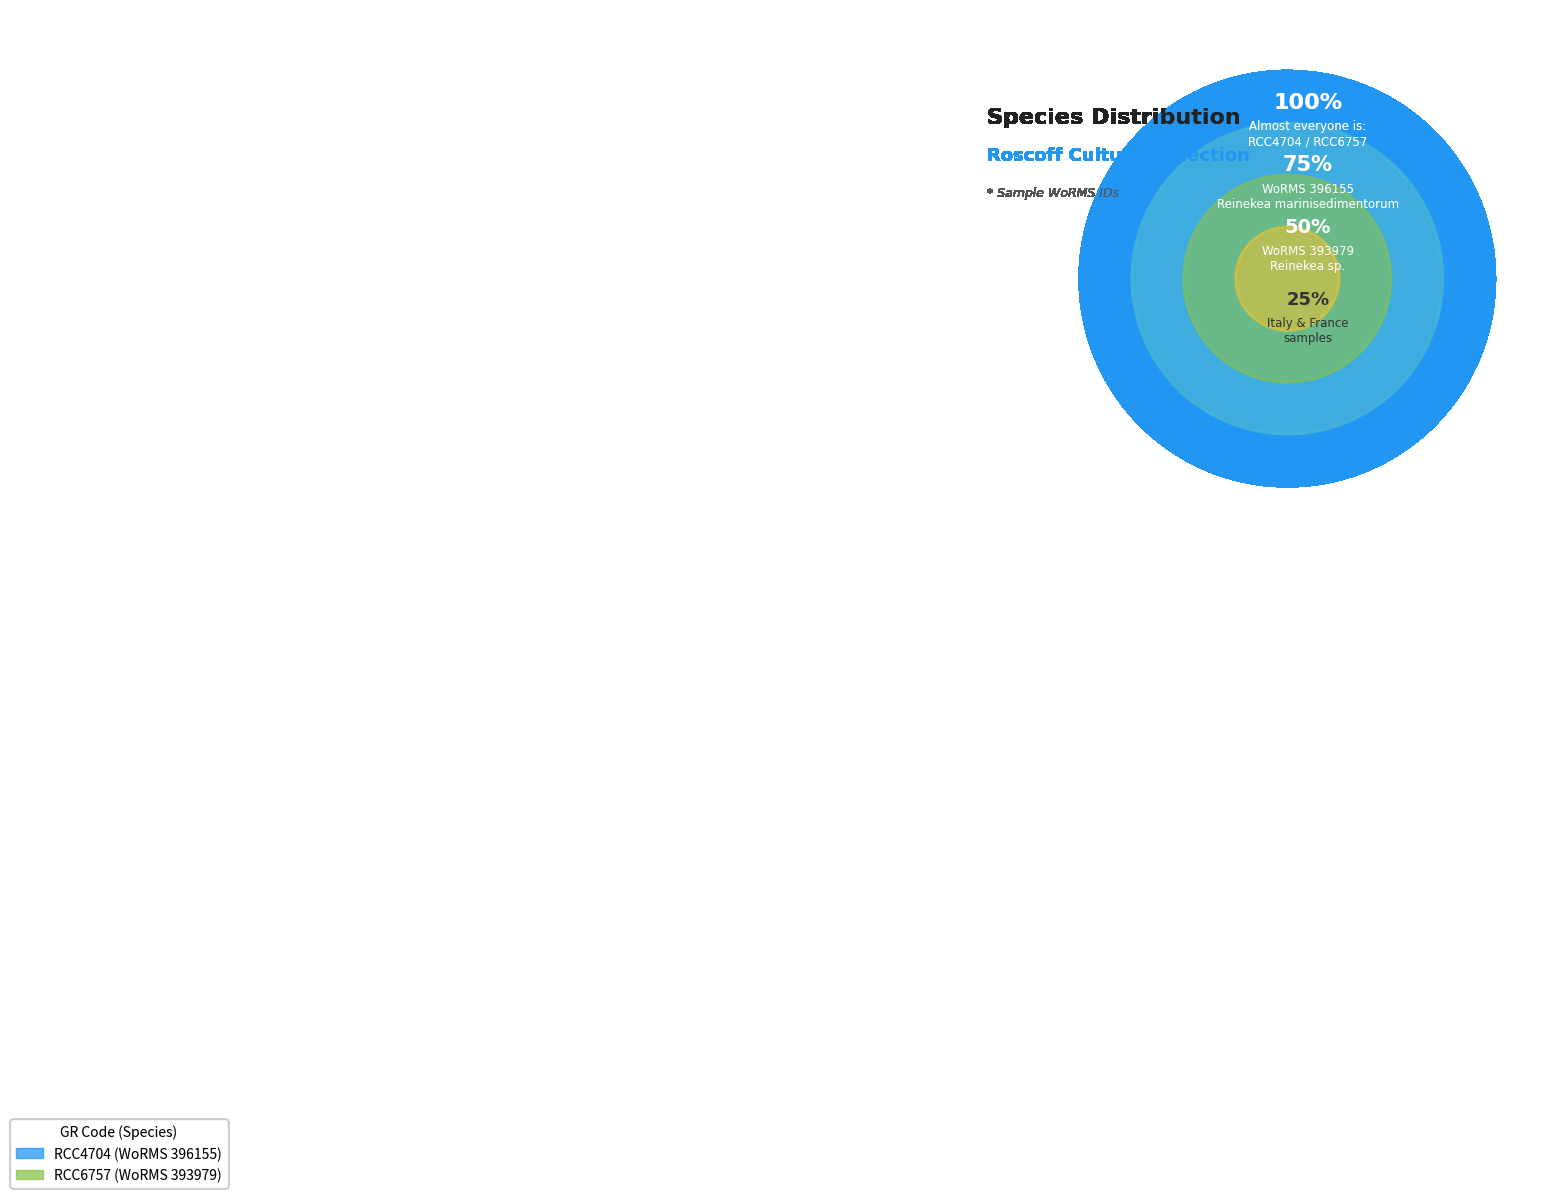

Which slice is the smallest?

RCC6757